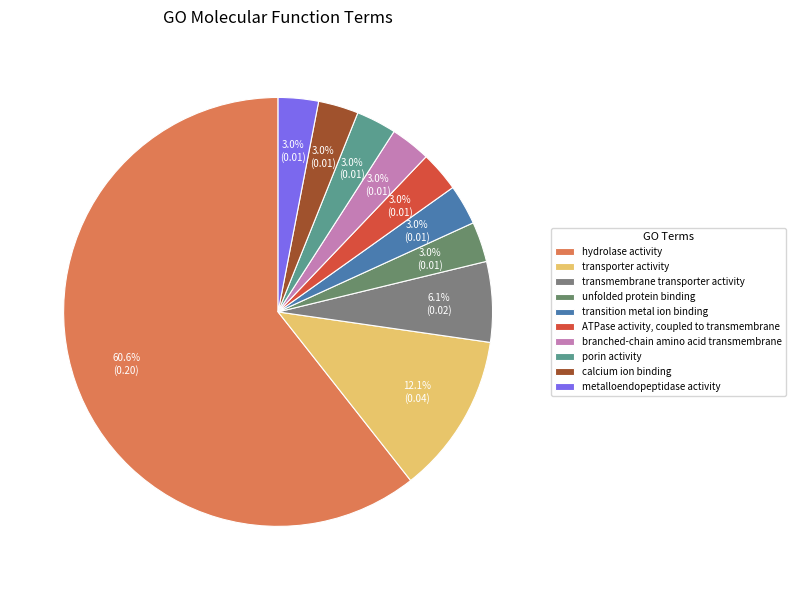

Is the sum of metalloendopeptidase activity and unfolded protein binding greater than half?

No